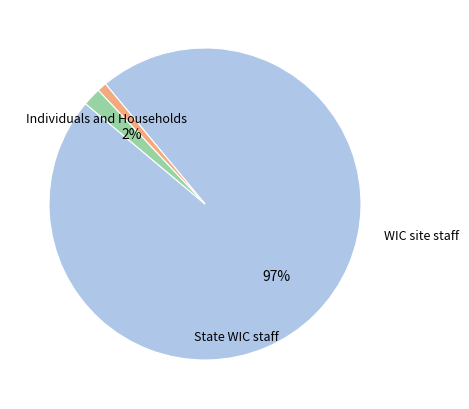

To the nearest percent, what is the difference between the State WIC staff and WIC site staff slice percentages?

1%